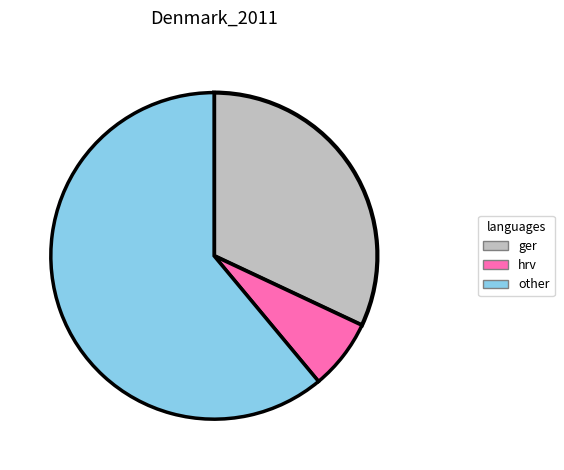

Which has a higher value, hrv or ger?

ger